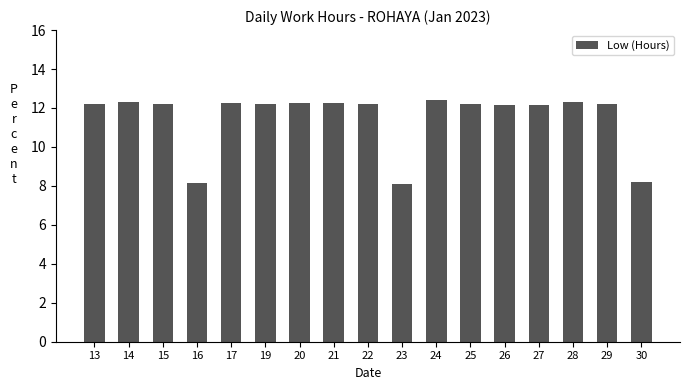

The value at 14 is 12.3. True or false?

True